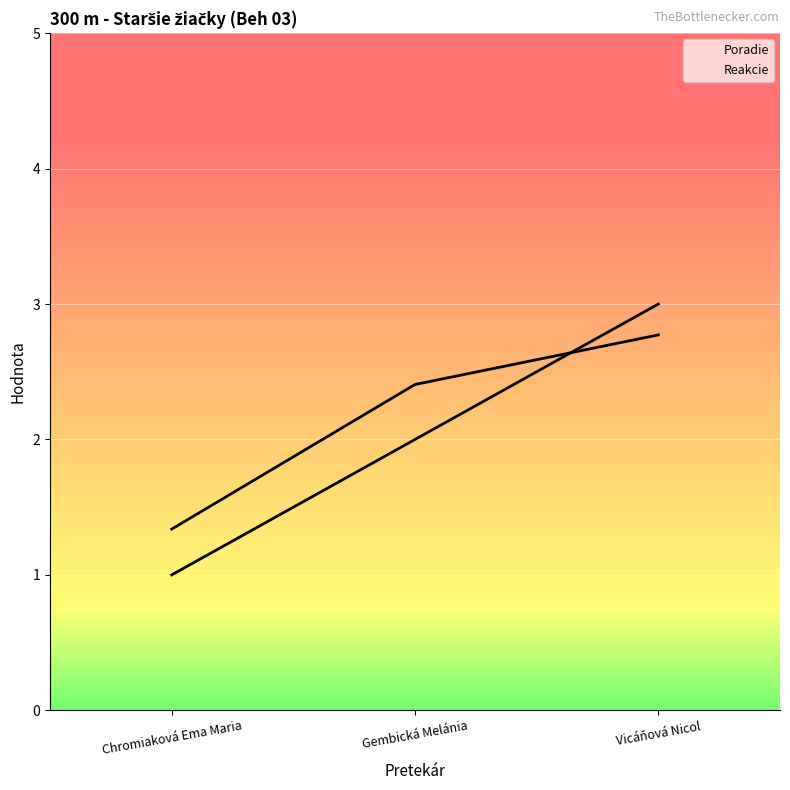

What is the greatest value displayed?

3.0